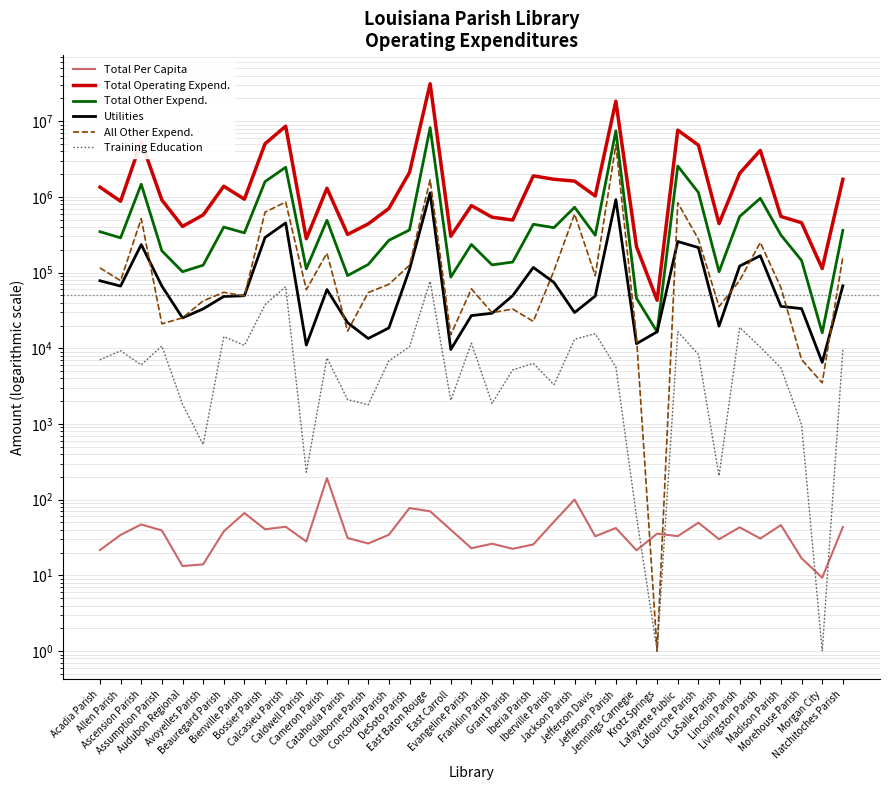

Where do Total Per Capita and Training Education first cross each other?

Jennings Carnegie and Krotz Springs